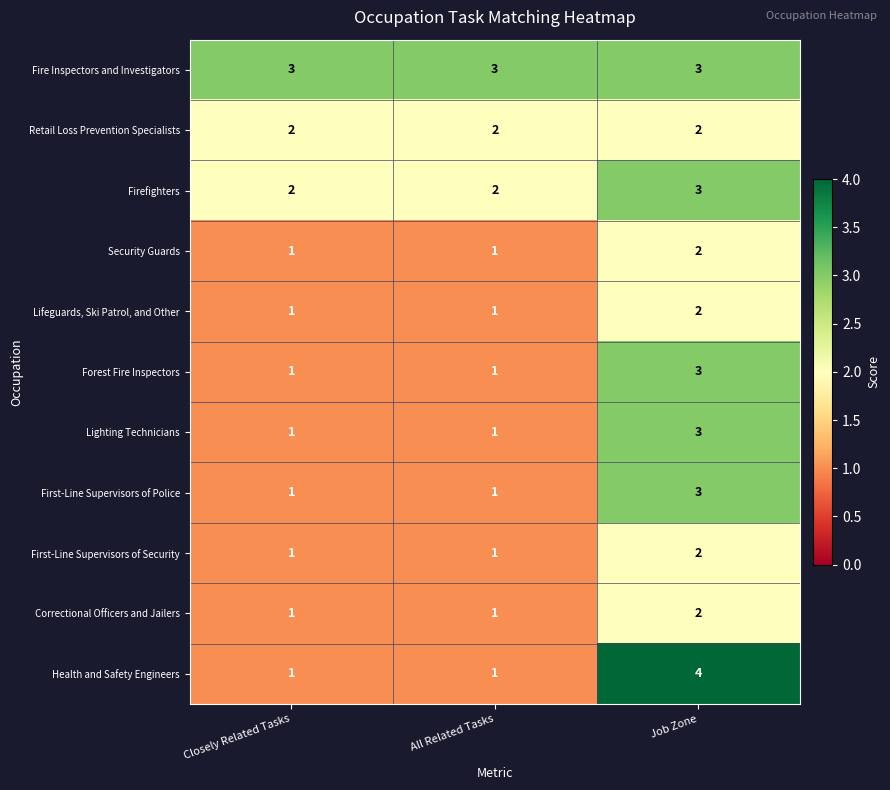

The Correctional Officers and Jailers series shows 2 at Job Zone. True or false?

True